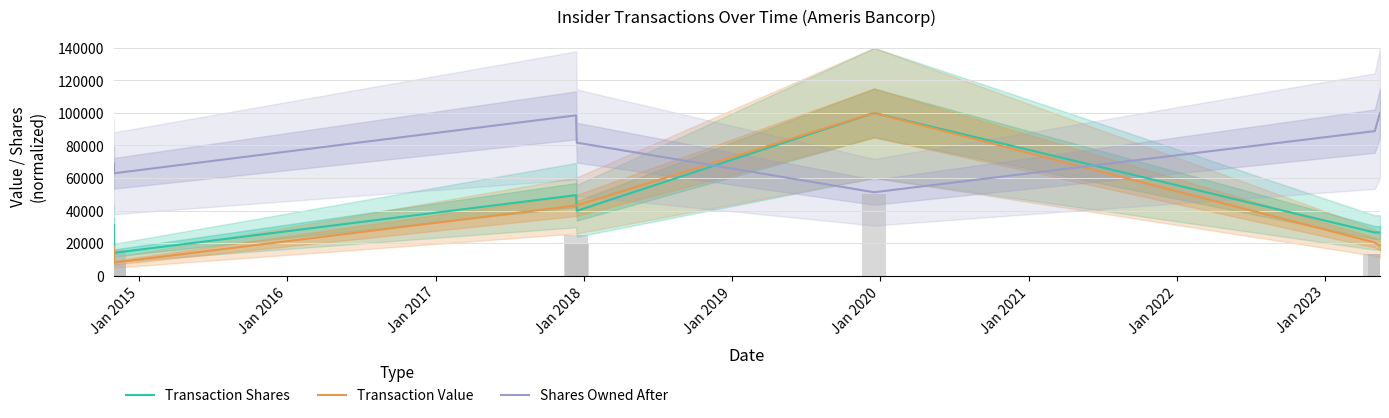

What value does the Shares Owned After series have at Jan 2015?

62901.6